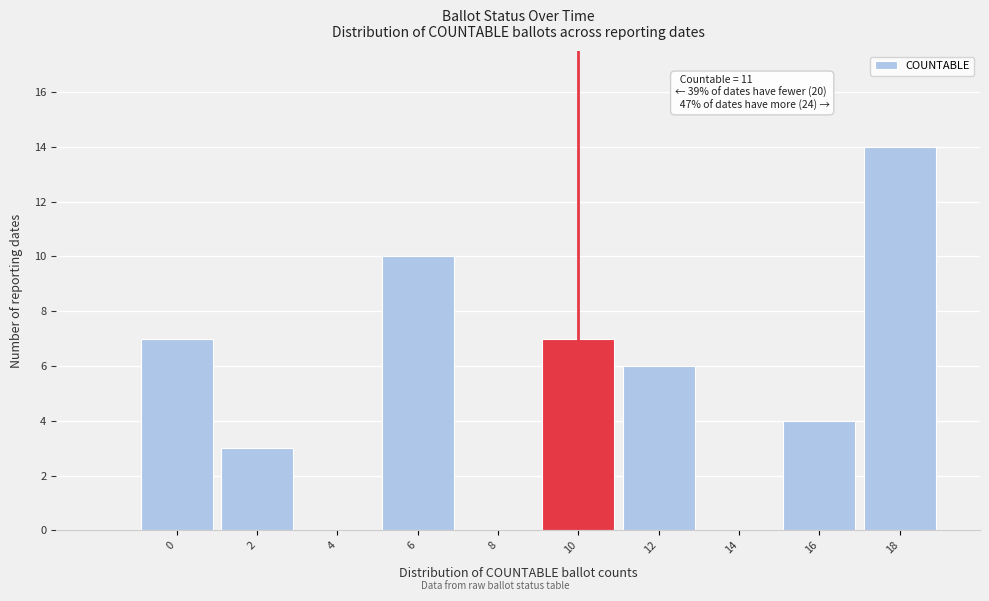

Reading left to right, transcribe all the data shown in this chart.

0=7	2=3	4=0	6=10	8=0	10=7	12=6	14=0	16=4	18=14